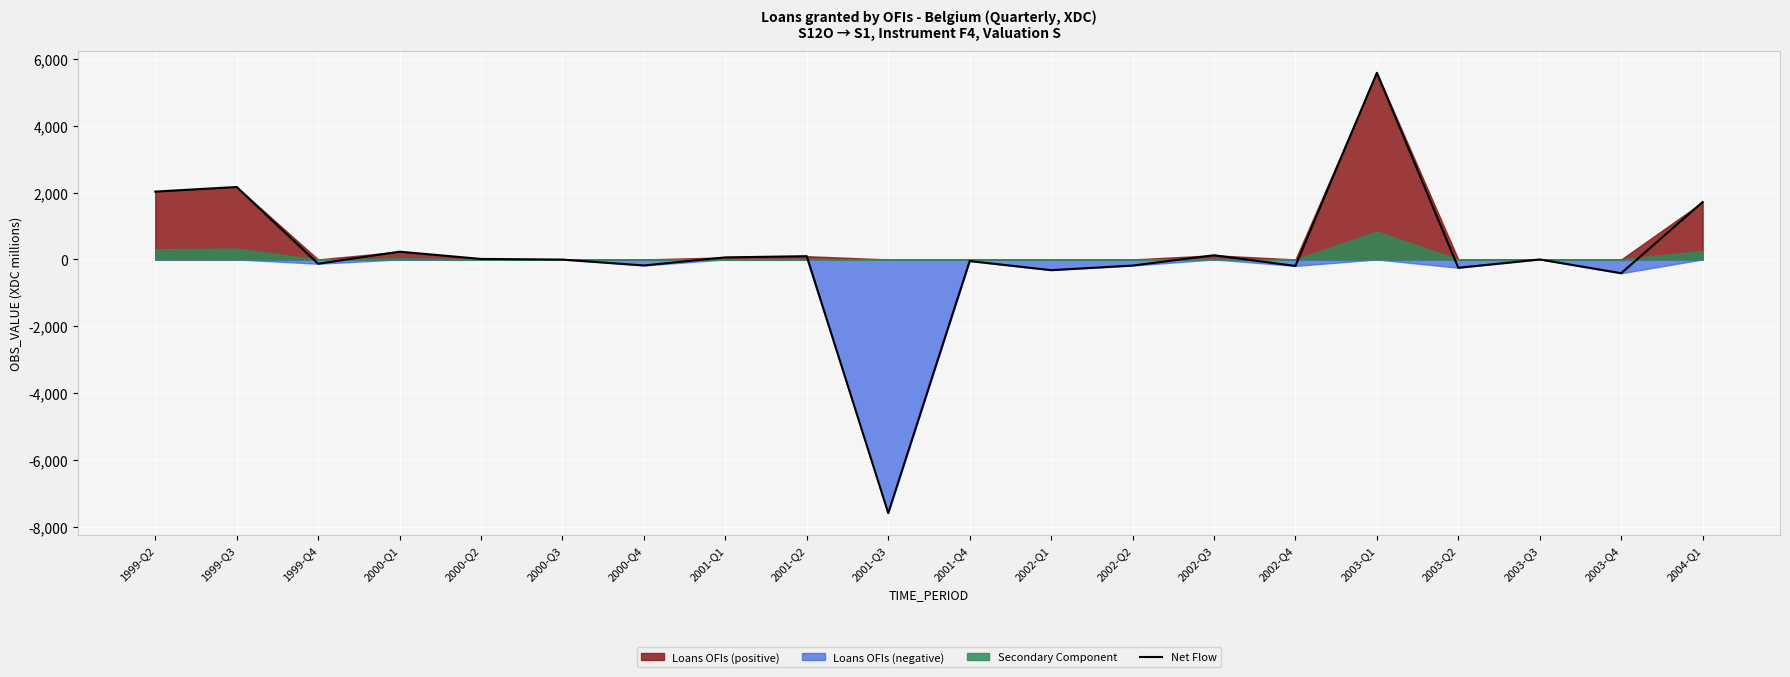

List the labels in order of value, largest first.

2003-Q1, 1999-Q3, 1999-Q2, 2004-Q1, 2000-Q1, 2002-Q3, 2001-Q2, 2001-Q1, 2000-Q2, 2003-Q3, 2000-Q3, 2001-Q4, 1999-Q4, 2000-Q4, 2002-Q2, 2002-Q4, 2003-Q2, 2002-Q1, 2003-Q4, 2001-Q3